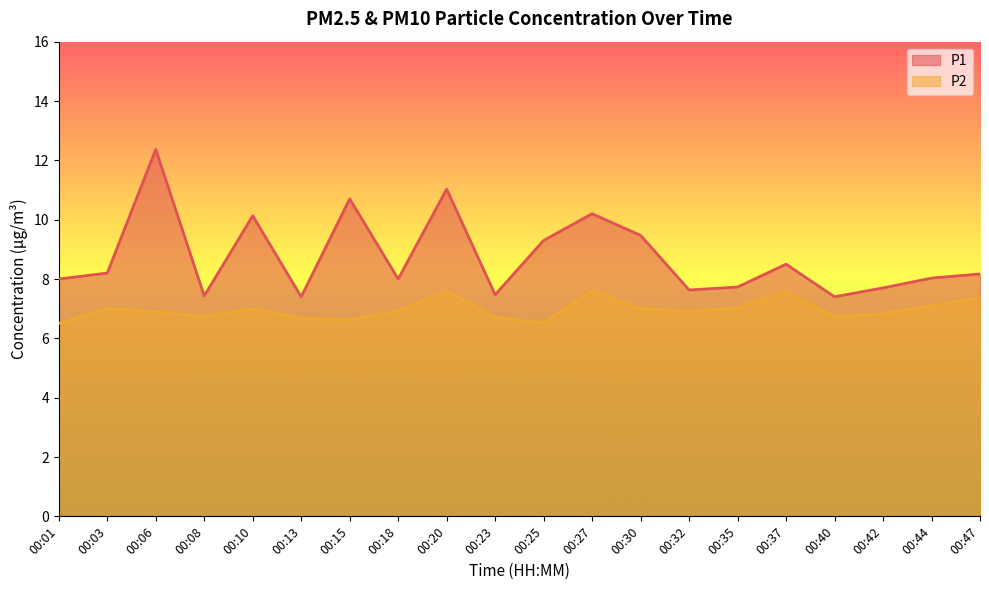

List the labels in order of P1 value, smallest first.

00:13, 00:40, 00:08, 00:23, 00:32, 00:42, 00:35, 00:01, 00:18, 00:44, 00:47, 00:03, 00:37, 00:25, 00:30, 00:10, 00:27, 00:15, 00:20, 00:06